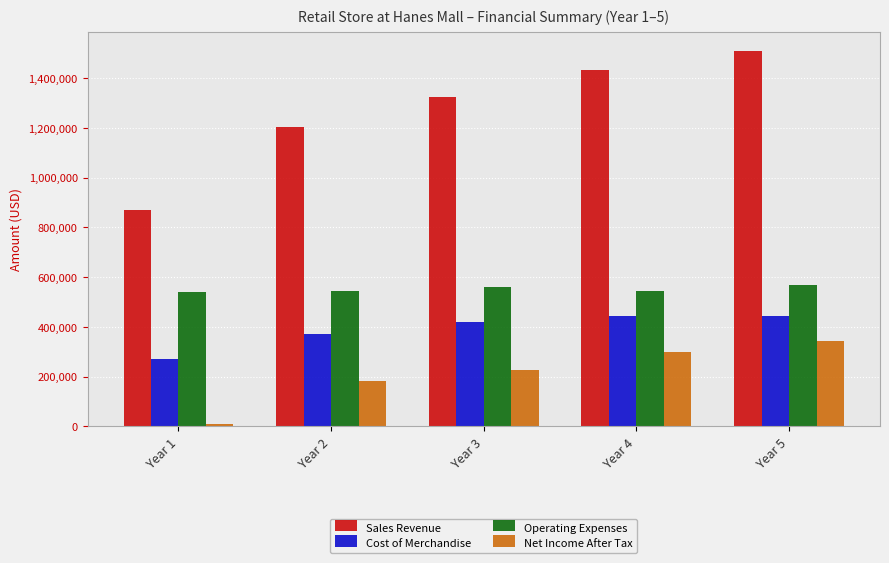

What is the total value across all series at Year 2?

2300508.3